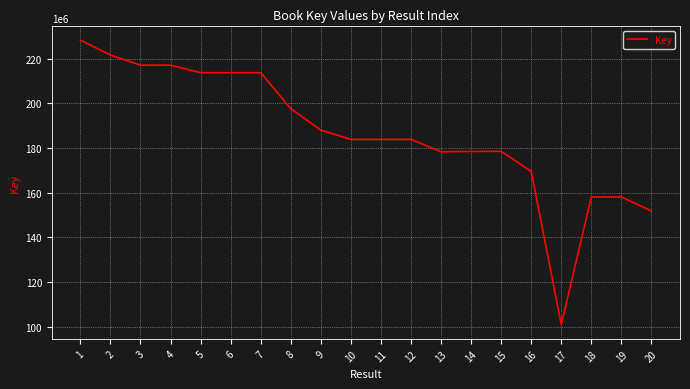

What is the approximate value at 14?

178470813